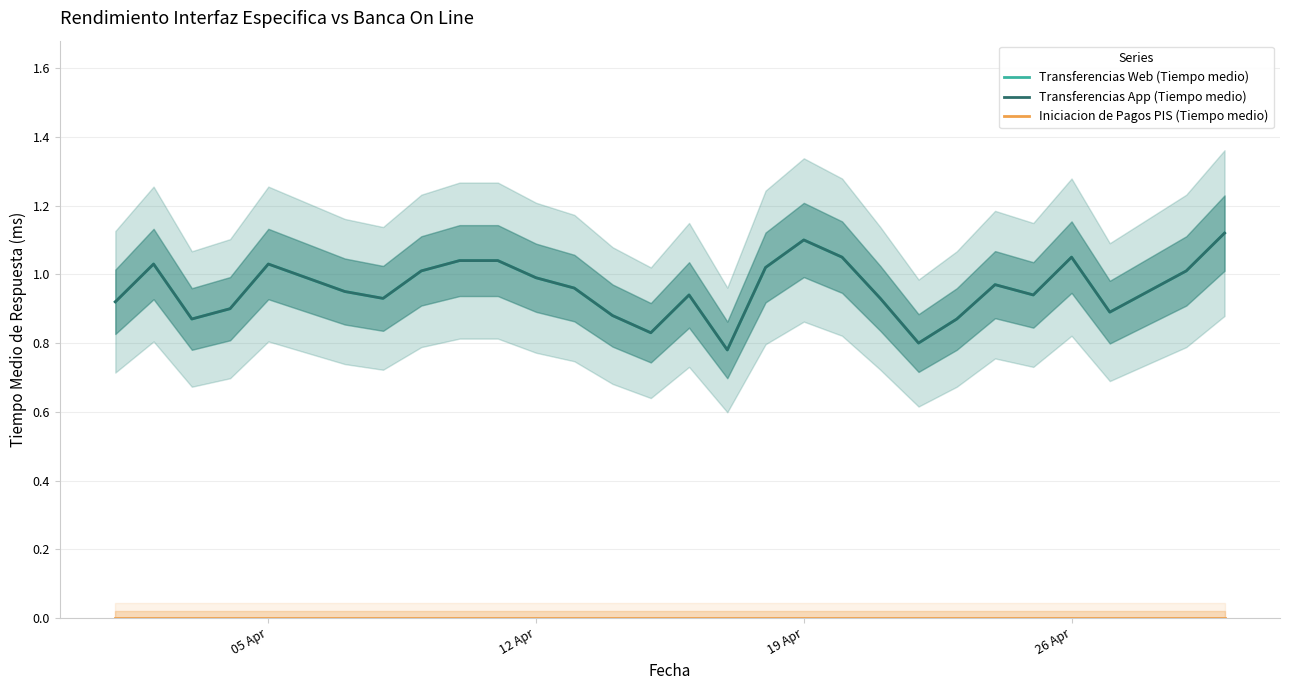

True or false: Transferencias App (Tiempo medio) has more than 1 interior local peaks.

True